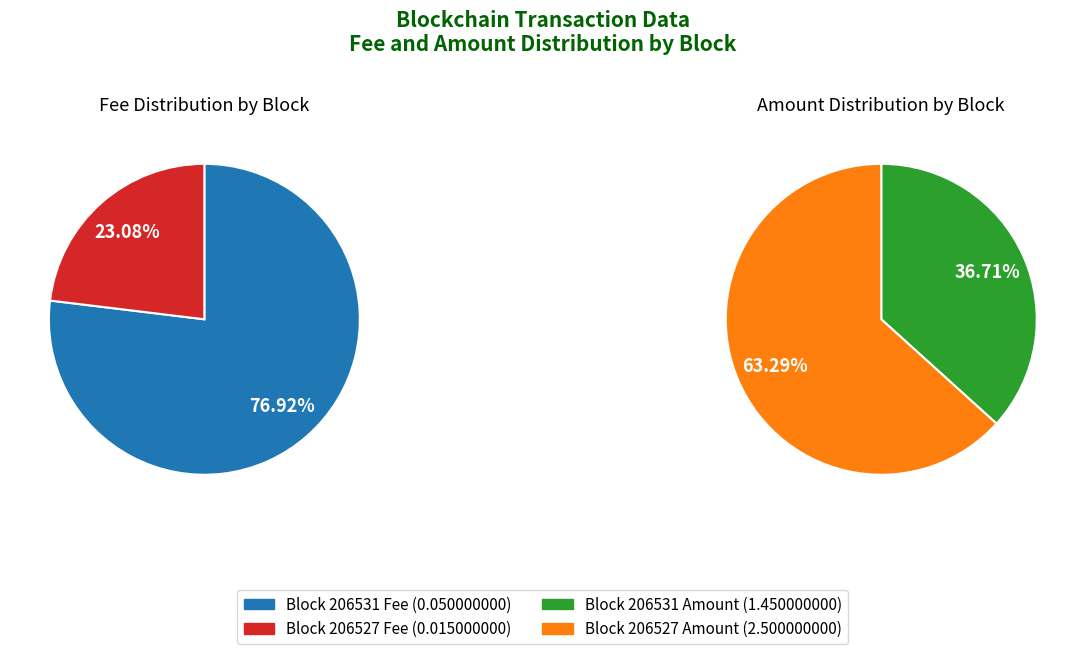

To the nearest percent, what portion does 206531 represent?

77%